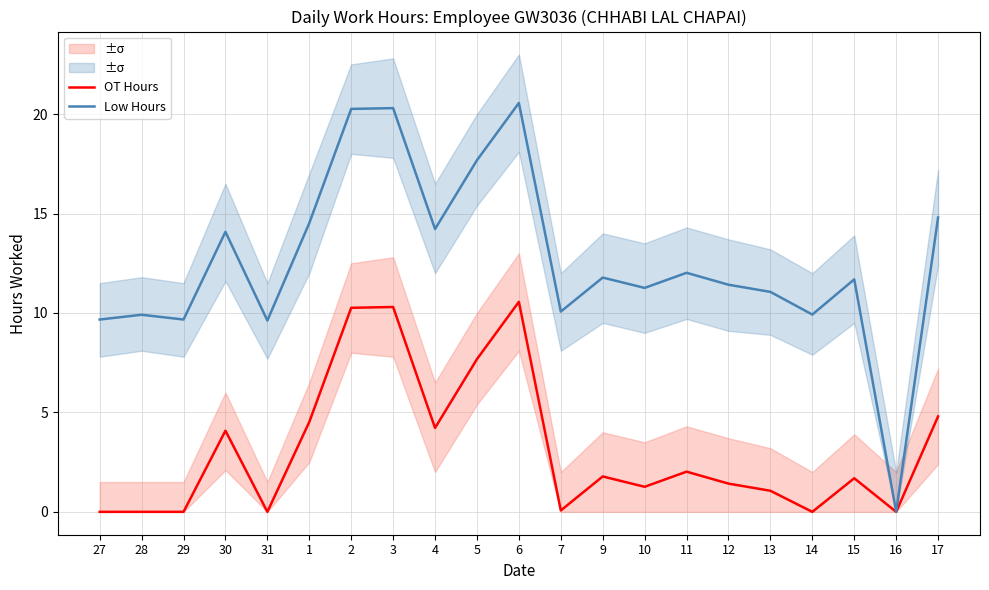

Is the value of Low Hours at 2 greater than the value of OT Hours at 7?

Yes